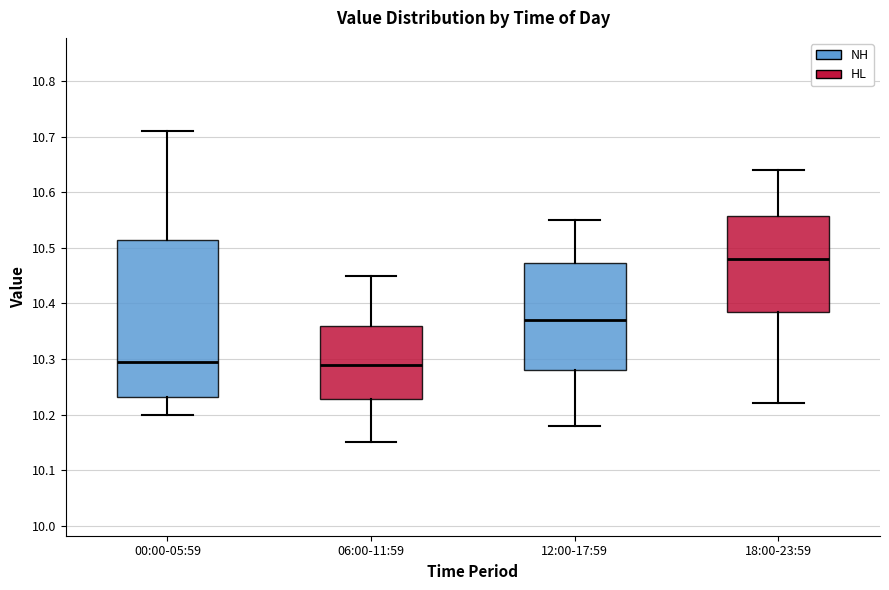

Which box has the highest median line?

18:00-23:59